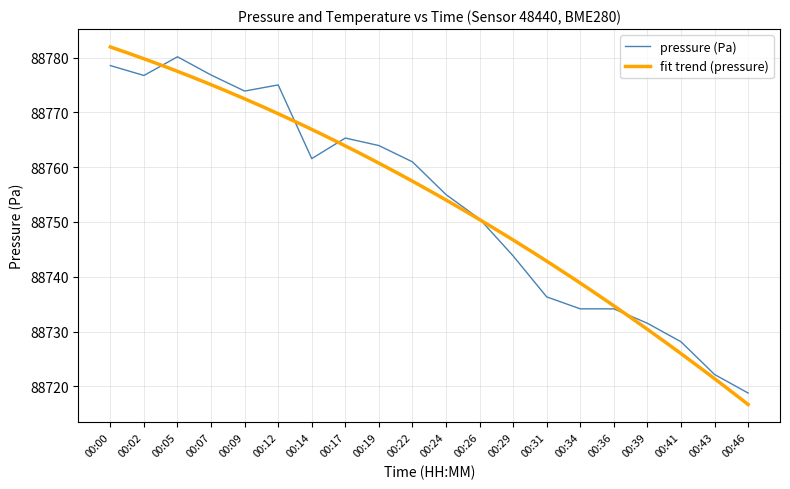

True or false: the data shows 88761.0 at 00:22.

True